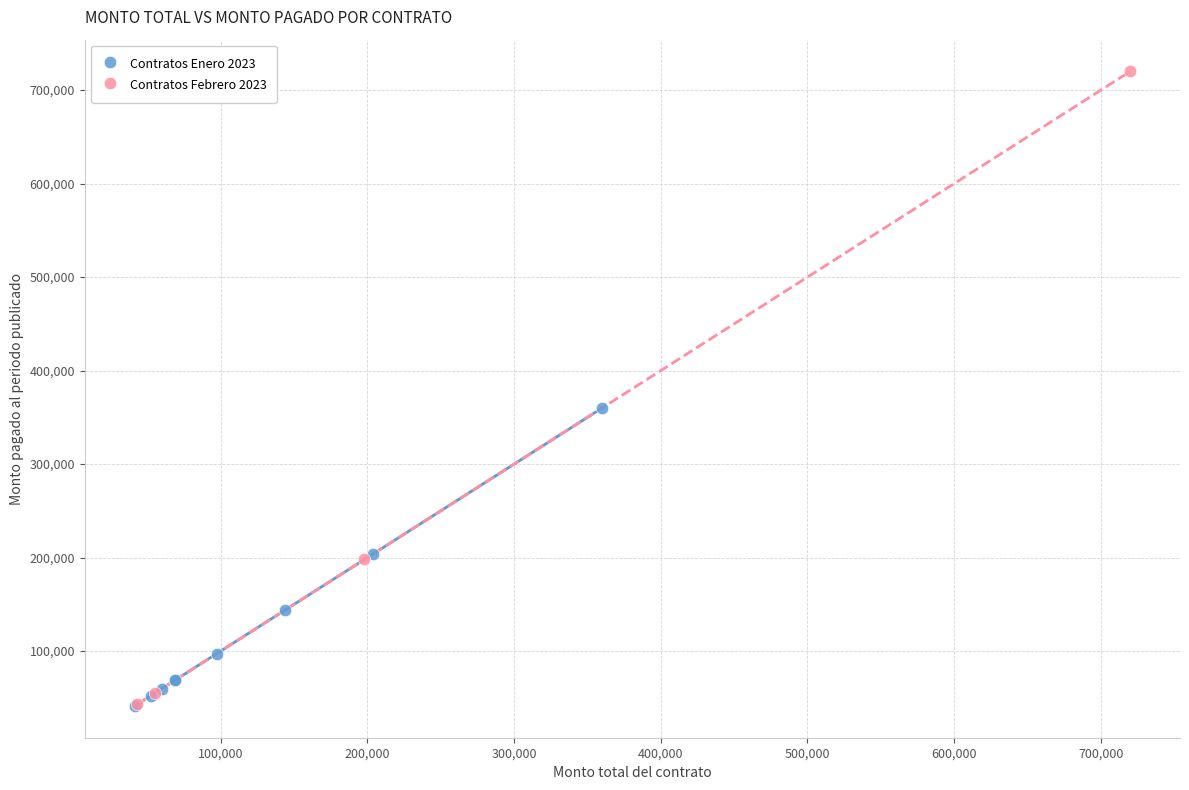

Which series contains the highest Y value?

Contratos Febrero 2023